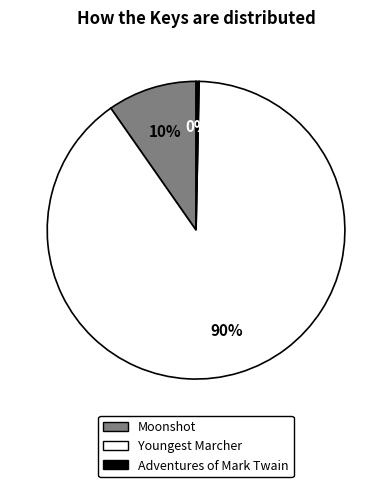

Which has a higher value, Adventures of Mark Twain or Youngest Marcher?

Youngest Marcher